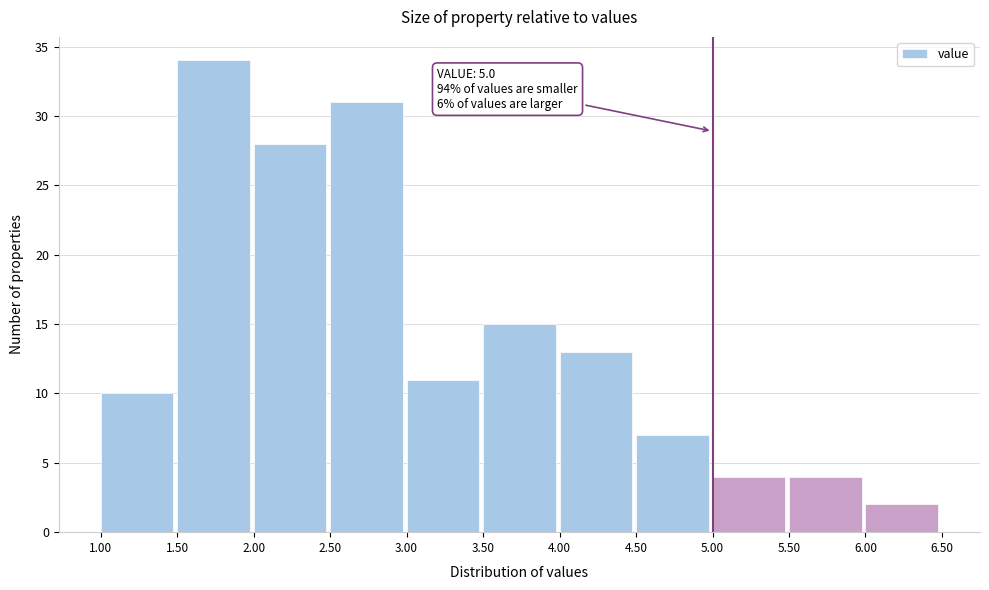

Over which range of the x-axis is the bar tallest?

1.50 to 2.00